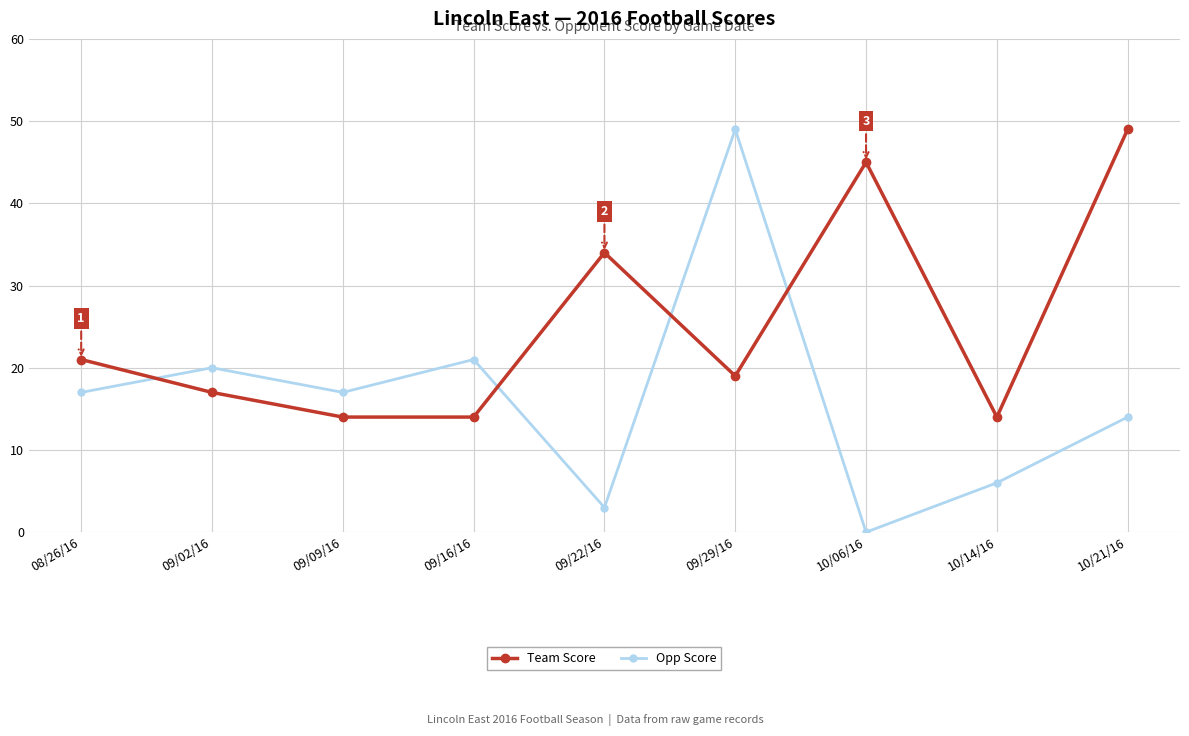

What is the average value of the Opp Score series?

16